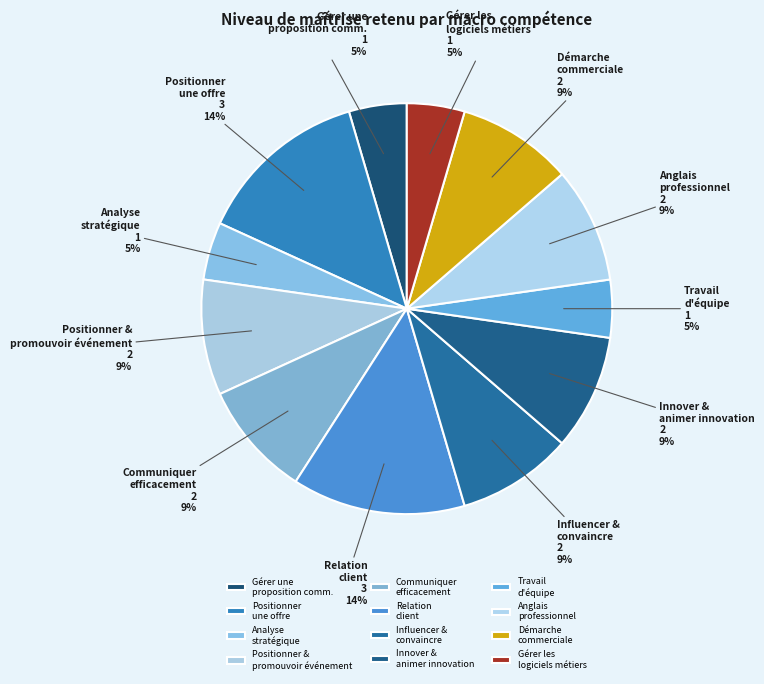

Is the sum of Innover & animer innovation and Relation client greater than half?

No